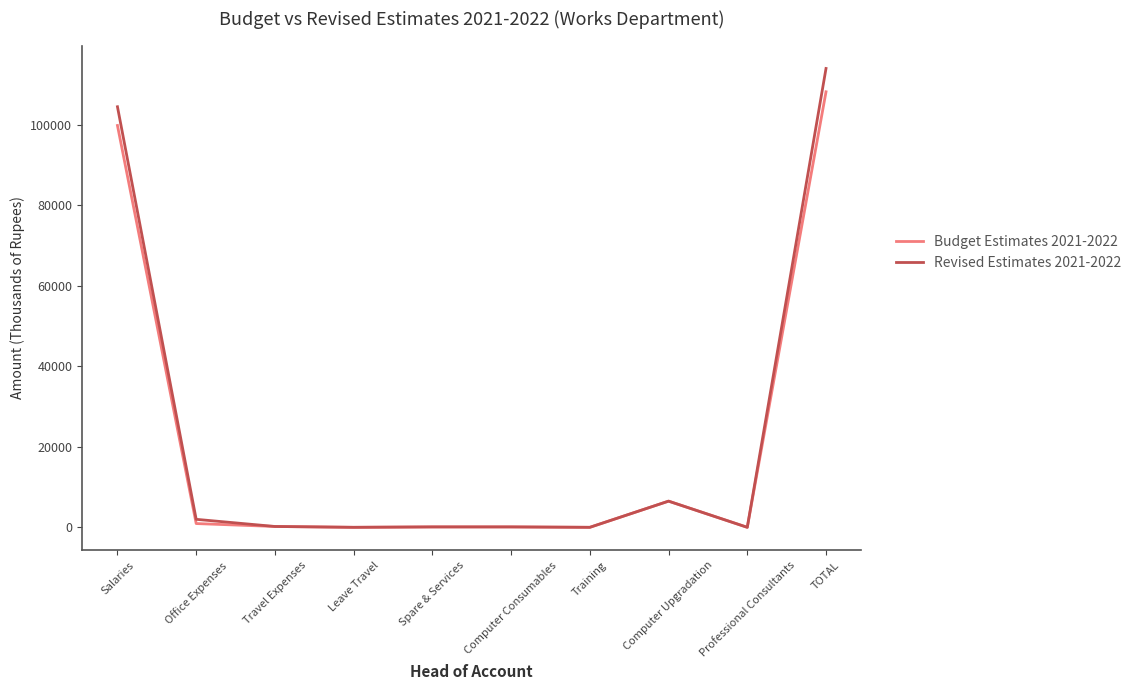

Which series has the widest spread of values?

Revised Estimates 2021-2022